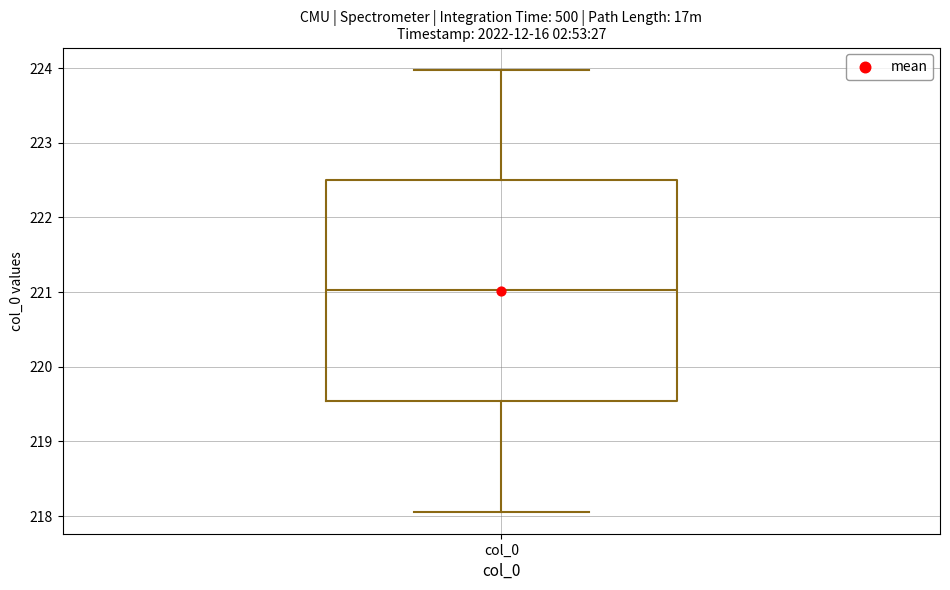

Where does the lower whisker of the box for col_0 end on the y-axis? The values are not printed on the chart, so give them approximately, as read against the axis.

218.1